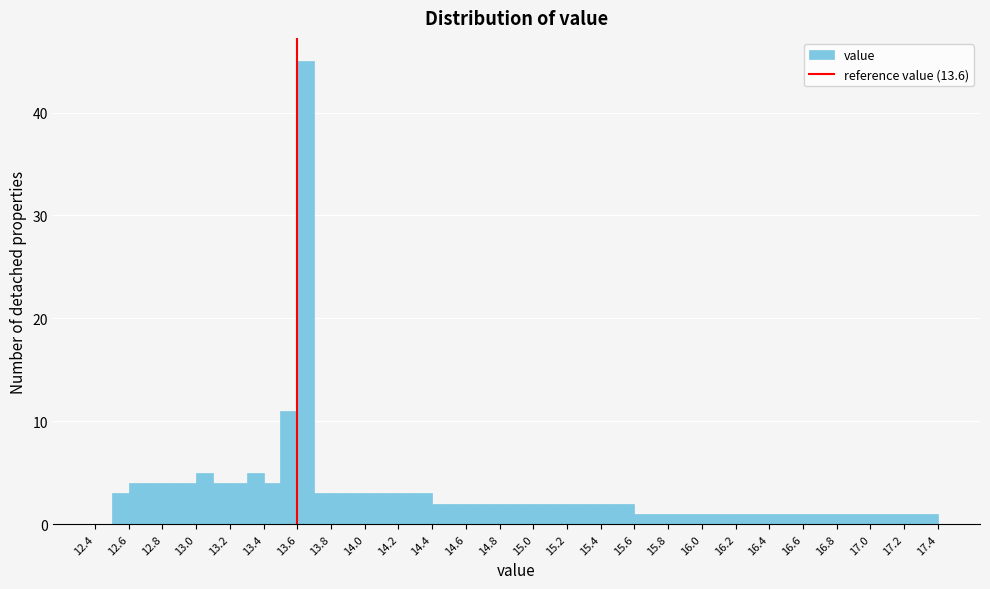

Which range on the x-axis has the tallest bar?

13.6 to 13.7